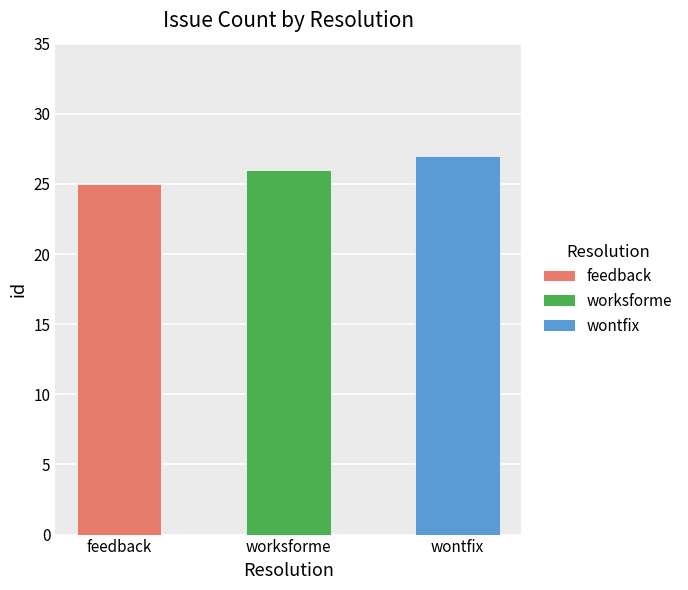

List the labels in order of value, smallest first.

feedback, worksforme, wontfix